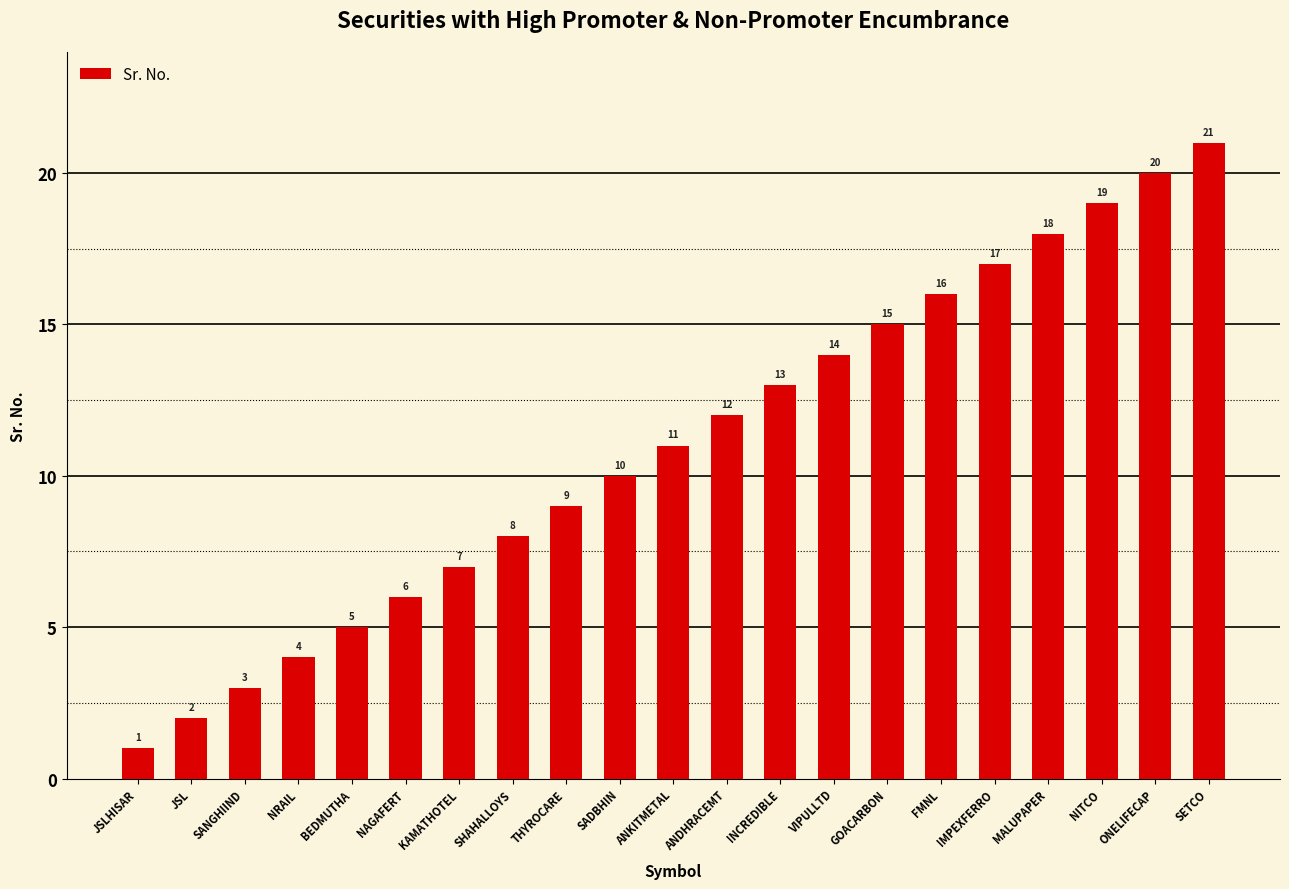

What is the value of the 4th bar from the left?

4